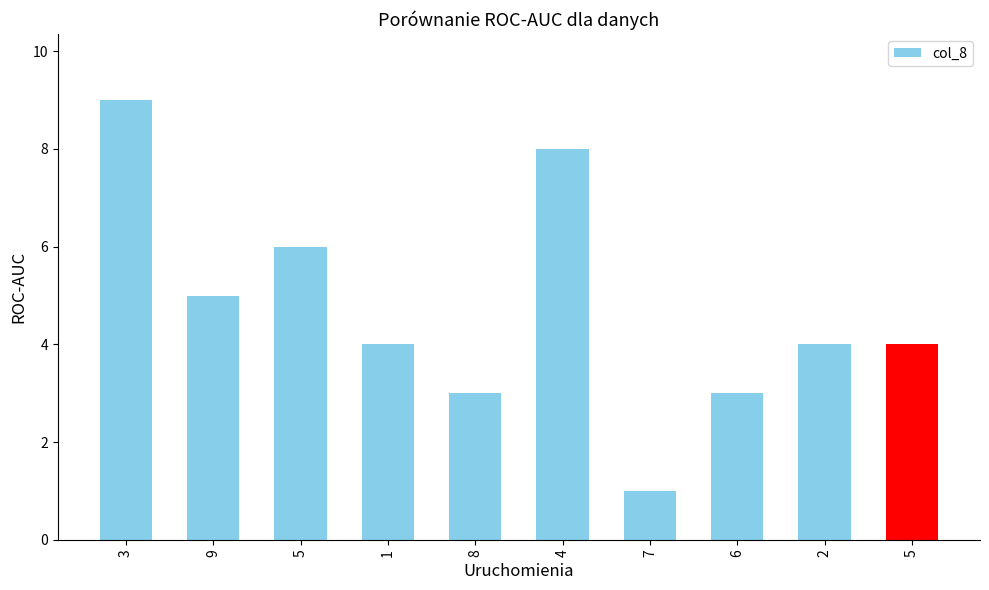

What is the greatest value displayed?

9